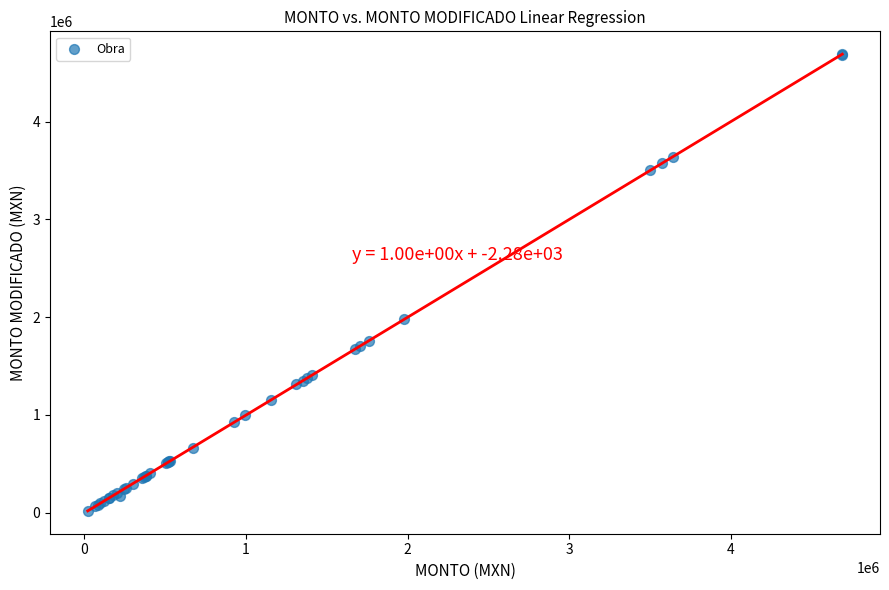

What Y value in the scatter plot is closest to 2354822?

1979539.5